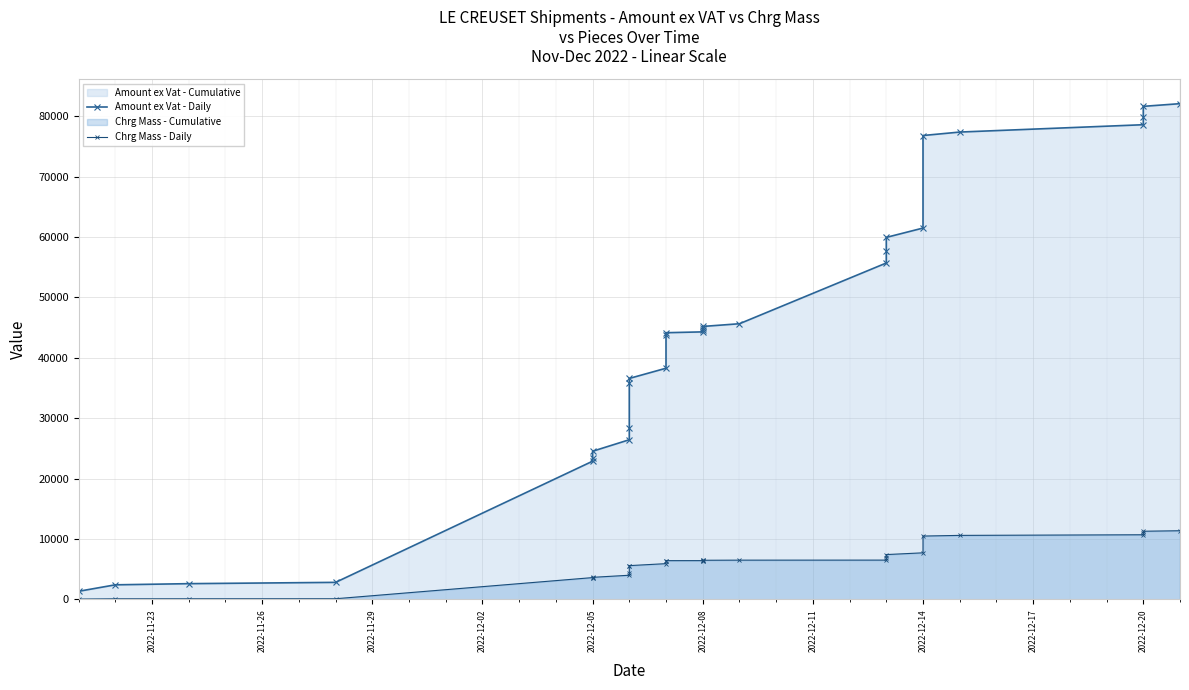

Between 2022-12-14 and 22, which series saw the biggest shift?

Amount ex Vat - Daily